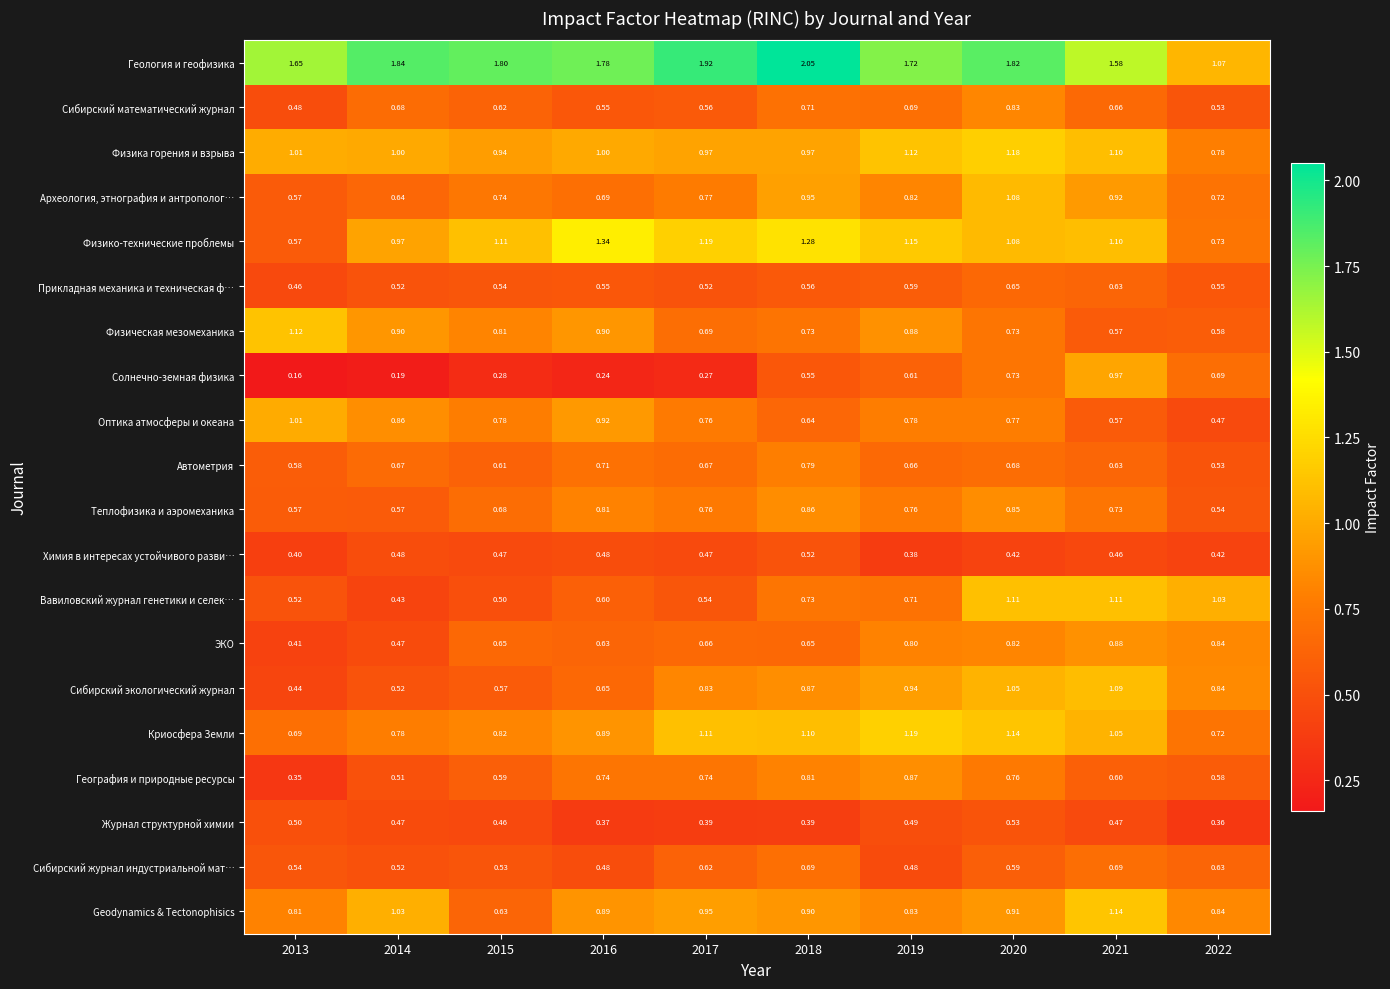

At which category is the sum across all series the highest?

2020